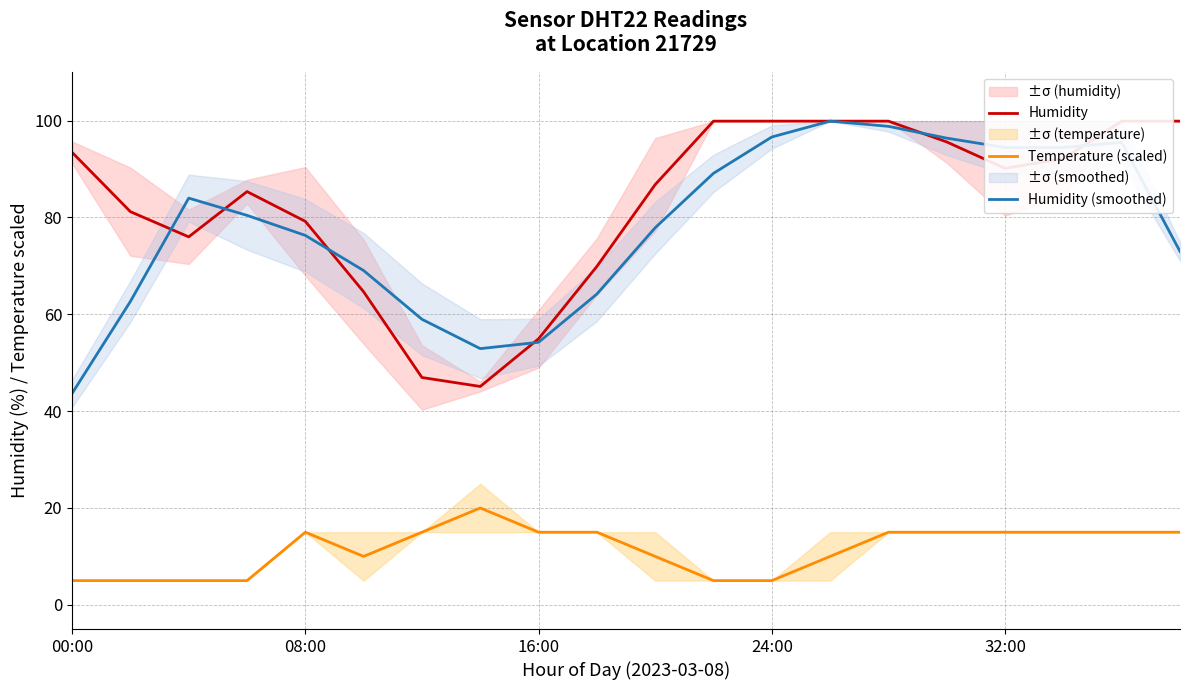

True or false: Temperature (scaled) and Humidity (smoothed) cross at least once.

False